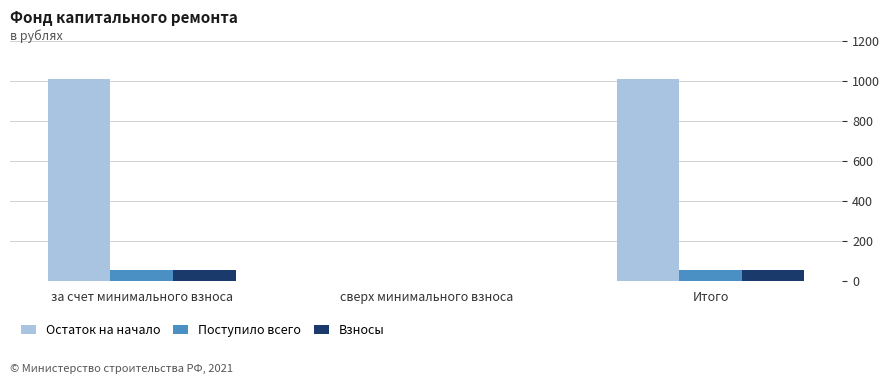

Read the Остаток на начало value at за счет минимального взноса.

1007.9